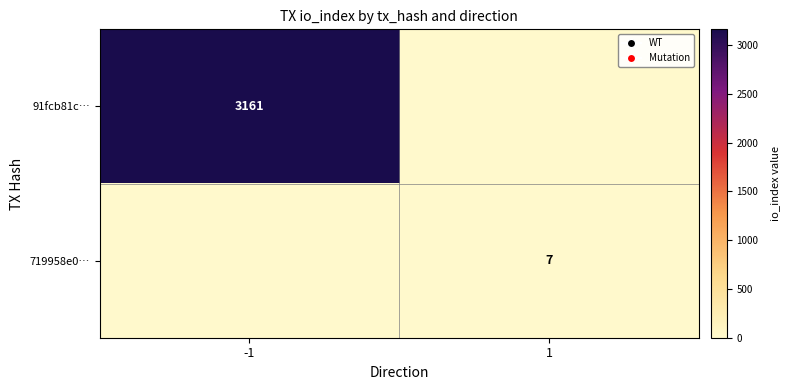

The 91fcb81c… series shows 929 at -1. True or false?

False